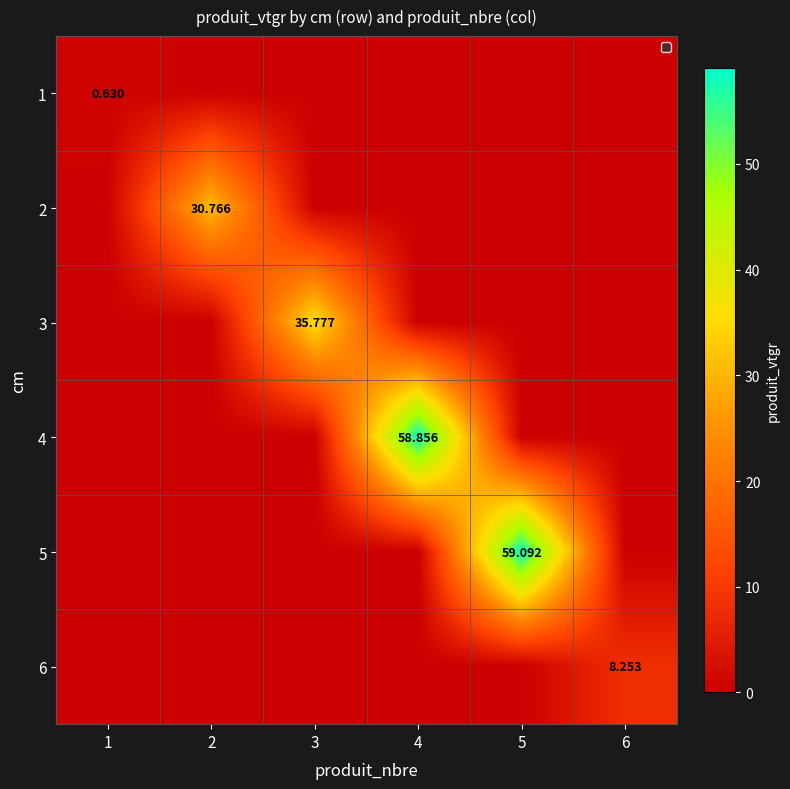

Between 4 and 5, which series saw the biggest shift?

5